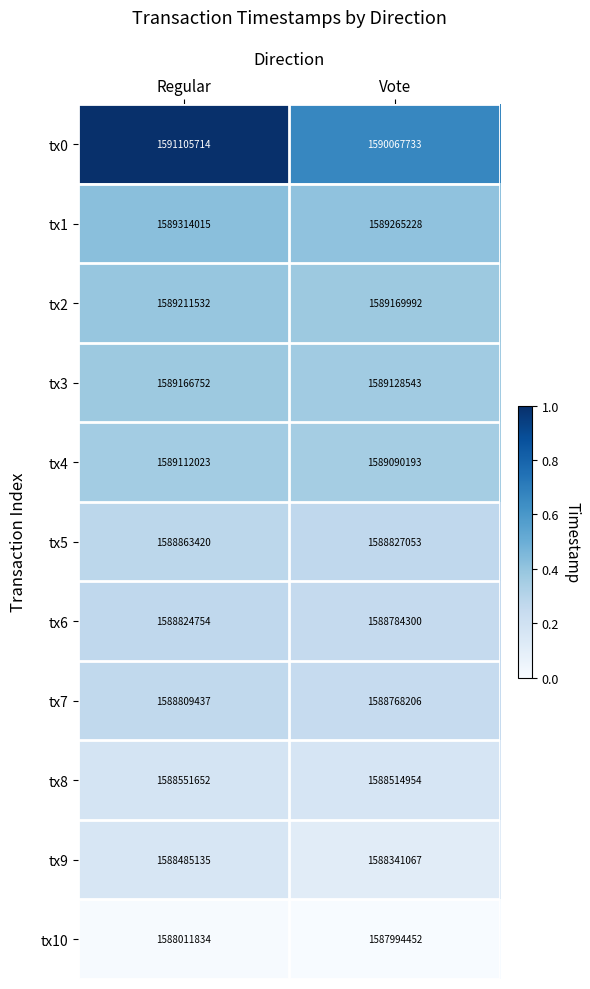

At Vote, list the series in order from smallest to largest.

tx10, tx9, tx8, tx7, tx6, tx5, tx4, tx3, tx2, tx1, tx0